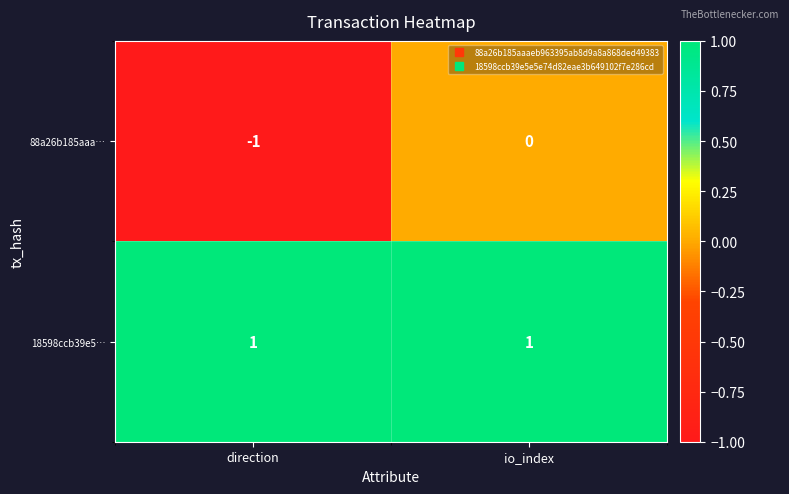

Is the value of 18598ccb39e5… at direction greater than the value of 88a26b185aaa… at direction?

Yes